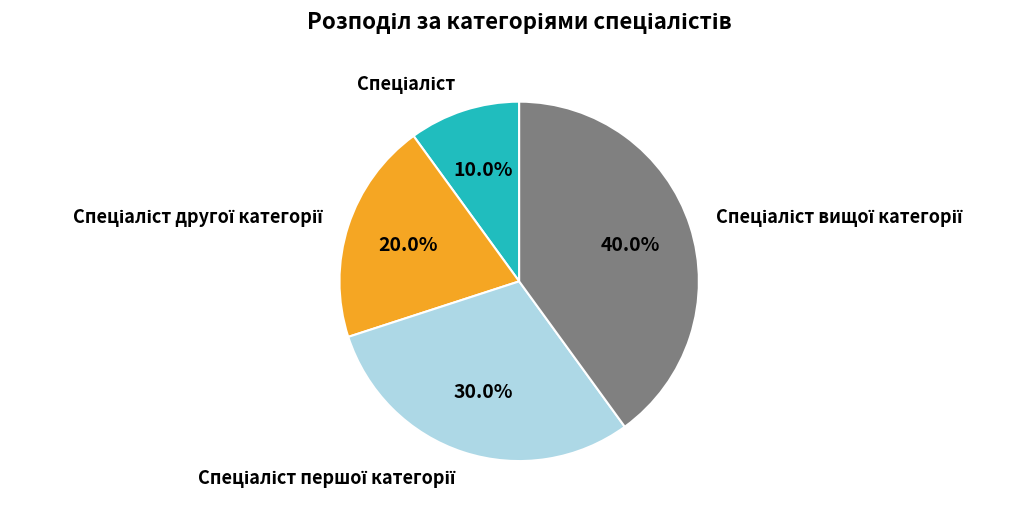

Does any single category account for the majority?

No